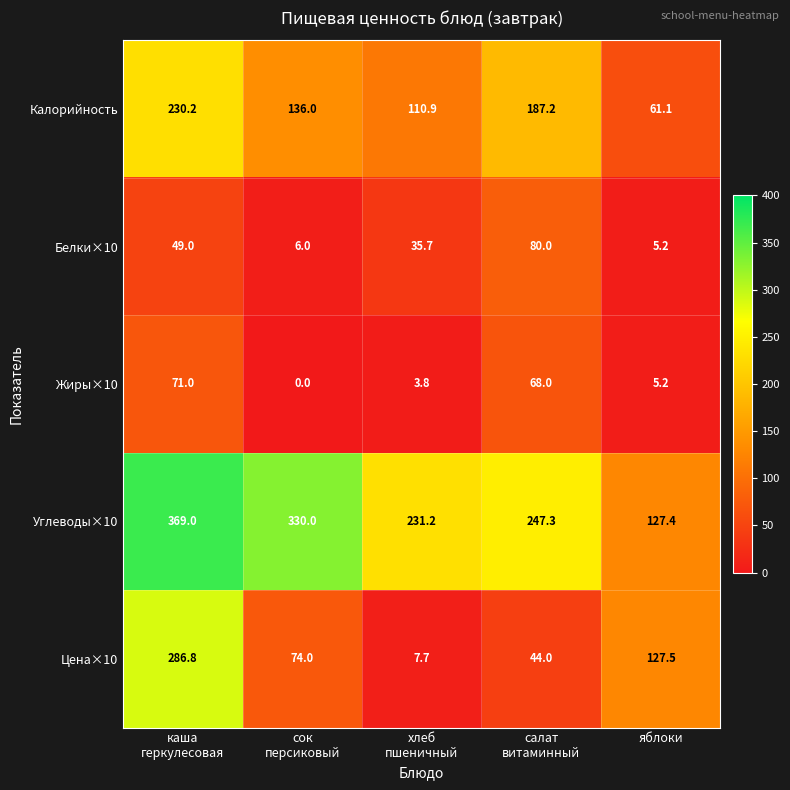

Which series has the widest spread of values?

Цена×10